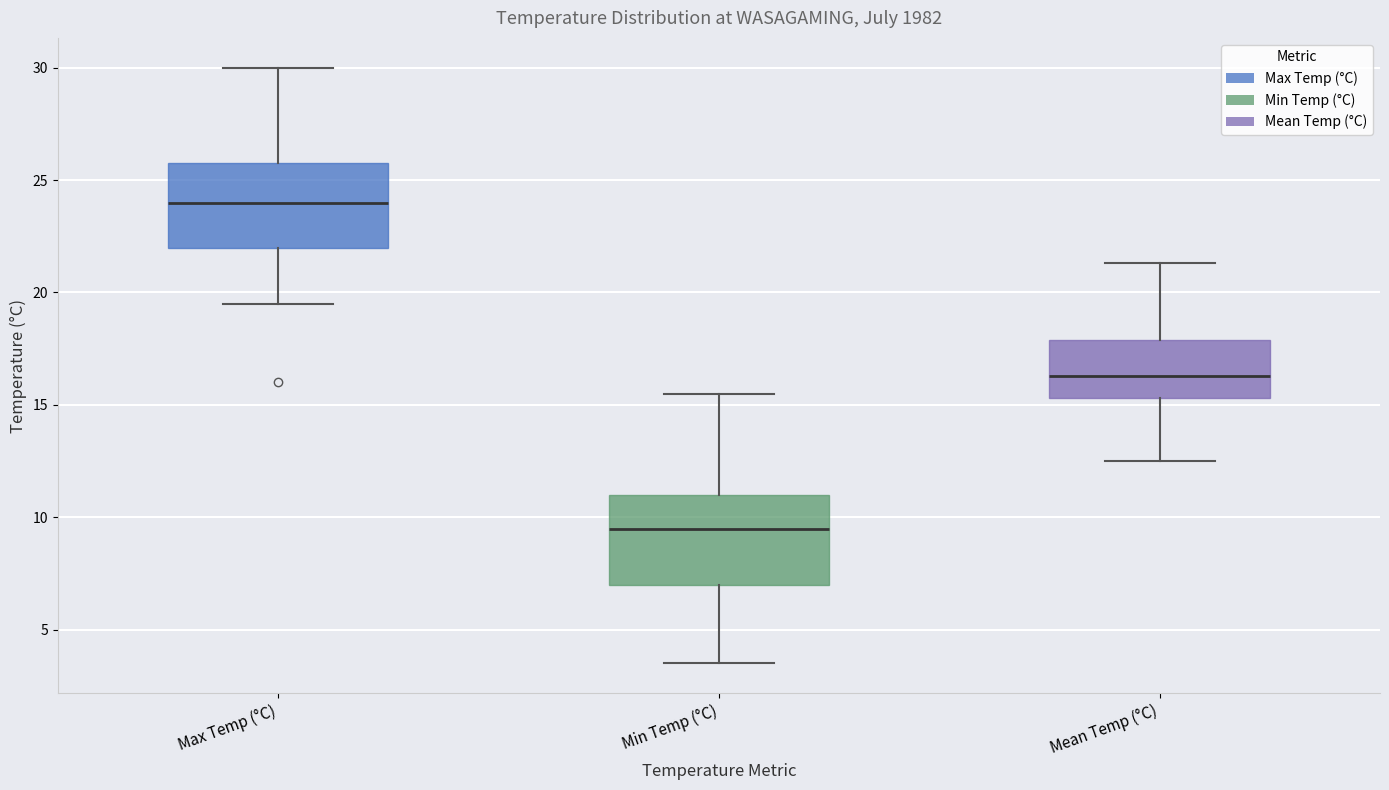

Reading left to right, transcribe this box plot: for each box, give where its median line is, the range the box spans, and where its two whiskers end, as read against the y-axis. The values are not printed on the chart, so give them approximately, as read against the axis.

Max Temp (°C): median 24.0, box 22.0 to 26.0, whiskers 19.5 to 30.0
Min Temp (°C): median 9.5, box 7.0 to 11.0, whiskers 3.5 to 15.5
Mean Temp (°C): median 16.5, box 15.5 to 18.0, whiskers 12.5 to 21.5